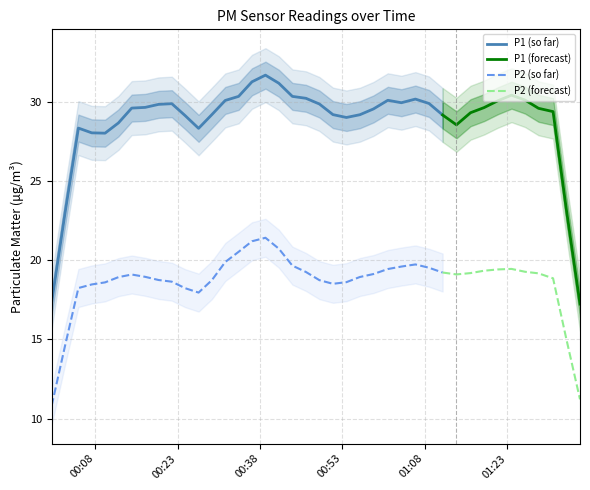

What is the average value of the P2 series?

19.1